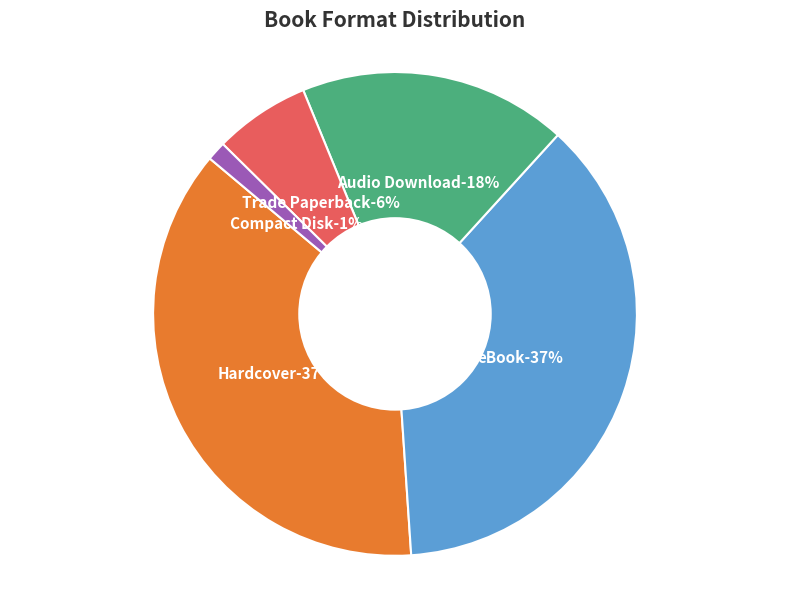

Which category has the biggest portion of the pie?

Hardcover